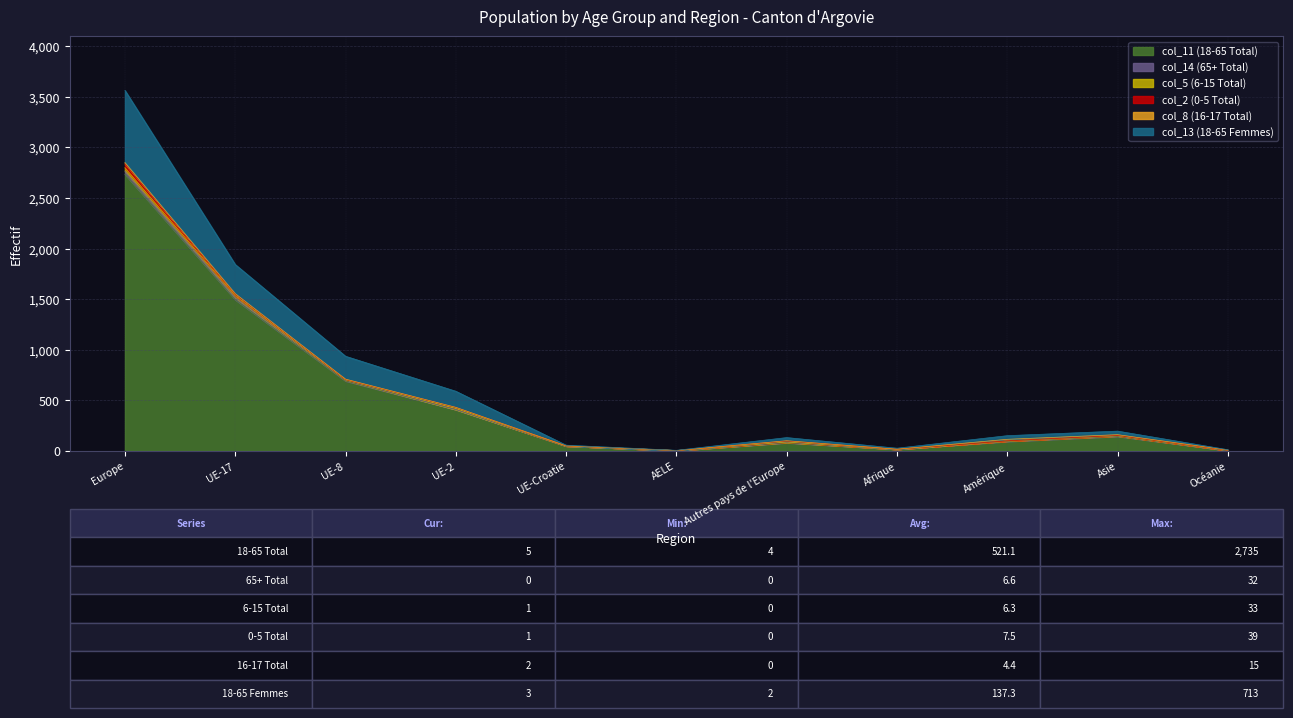

At how many categories does at least one series exceed 2050?

1